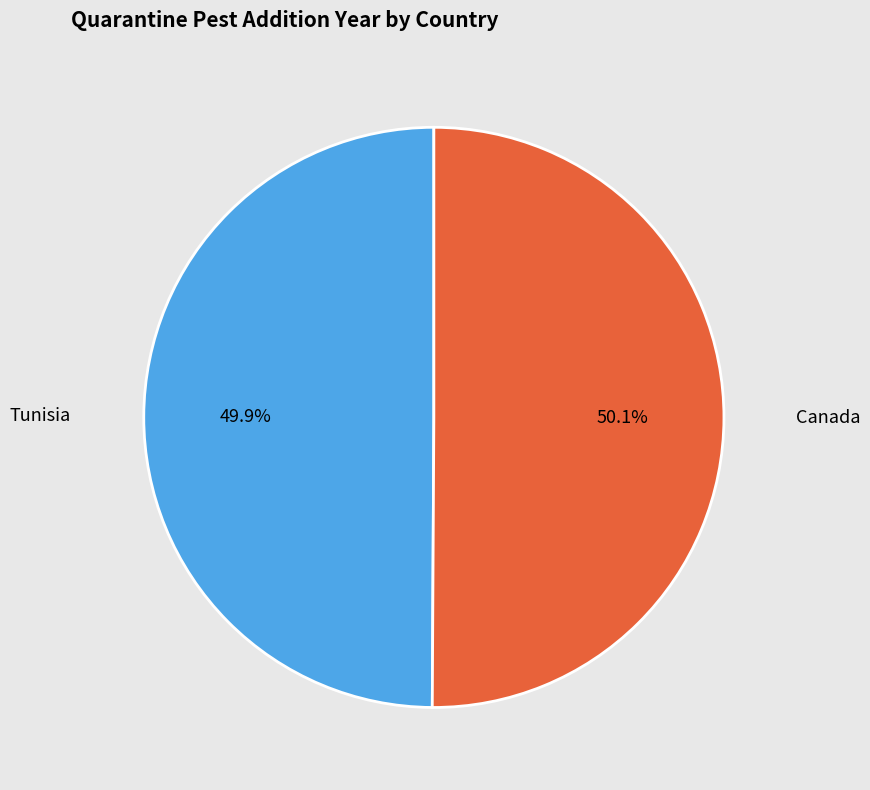

Does any single category account for the majority?

Yes